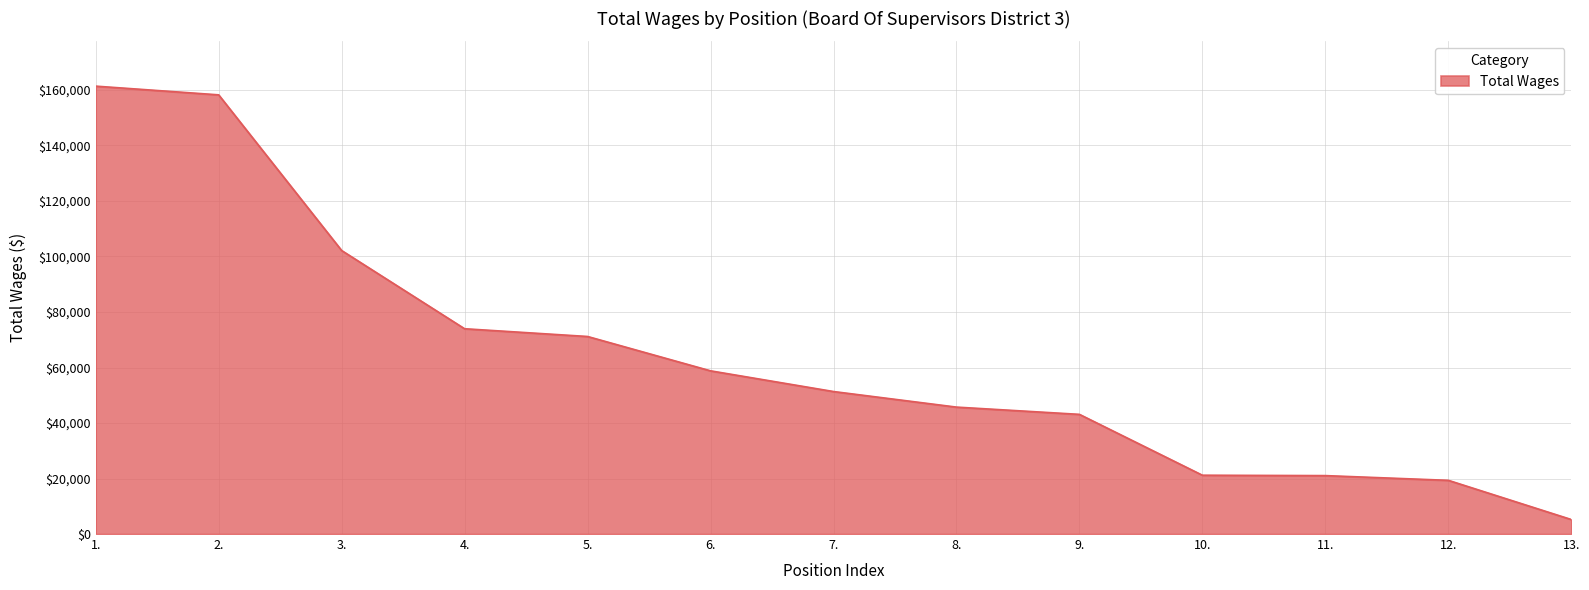

What is the difference between the values at 5. and 13.?

65947